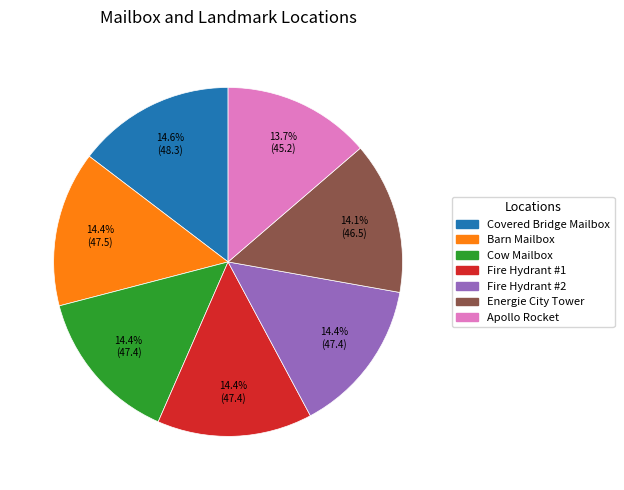

Is Fire Hydrant #1 the majority of the pie?

No